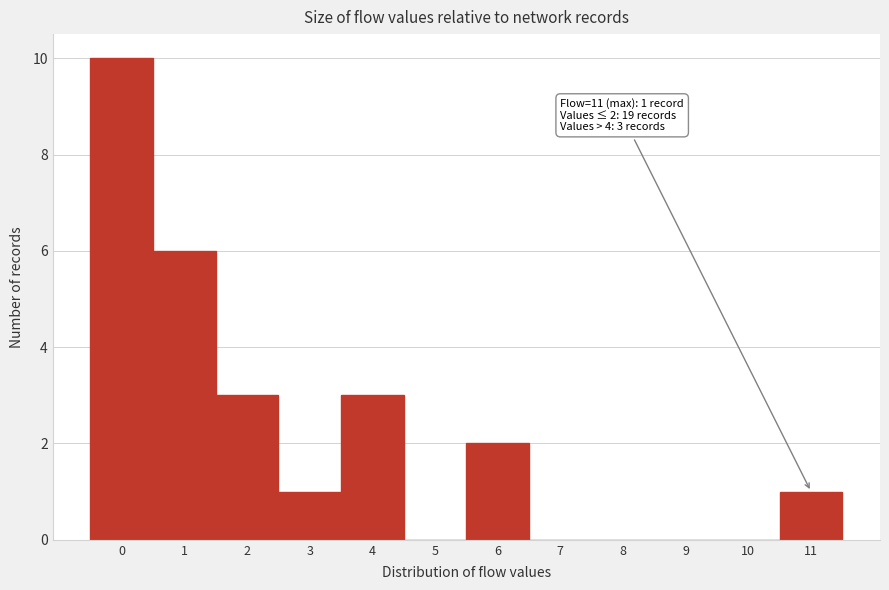

Over which range of the x-axis is the bar tallest?

-0.5 to 0.5